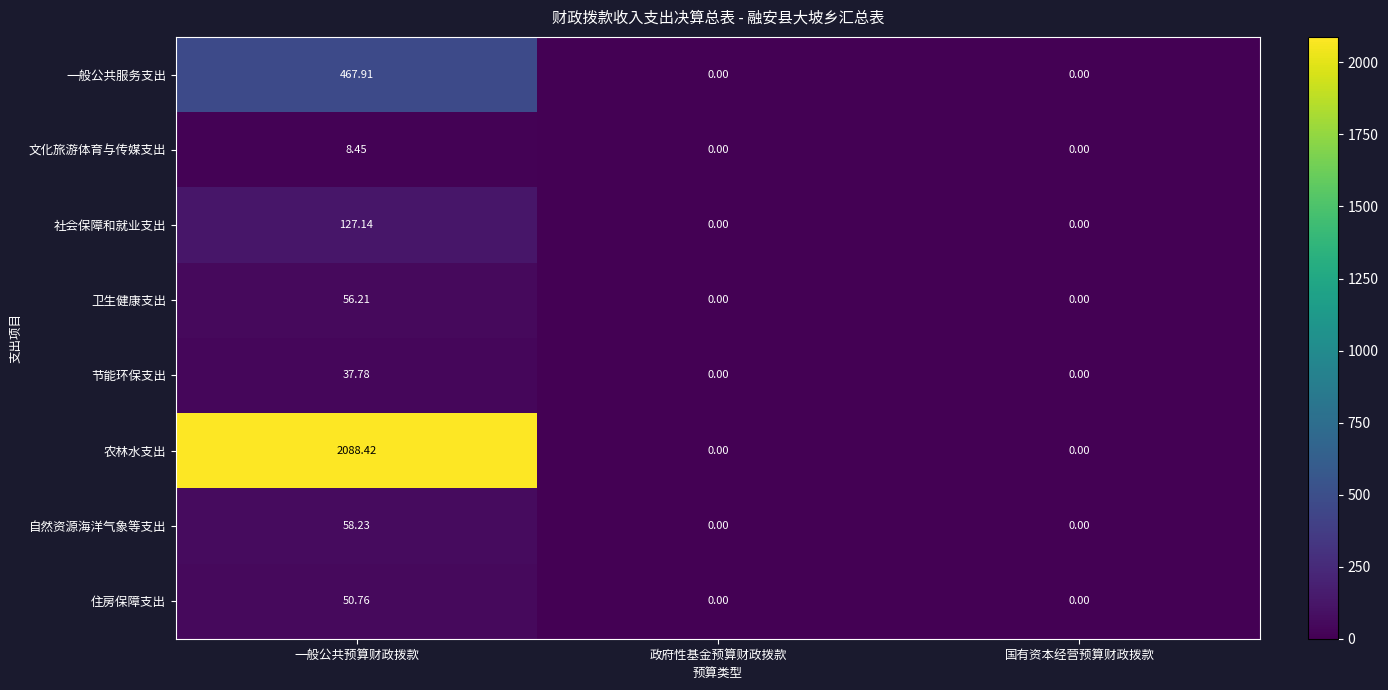

Which category has the highest value in the 一般公共服务支出 series?

一般公共预算财政拨款